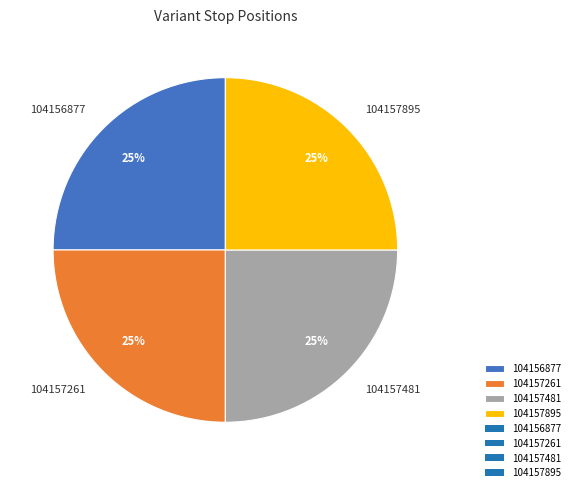

To the nearest percent, what is the combined percentage of 104157481 and 104157895?

50%